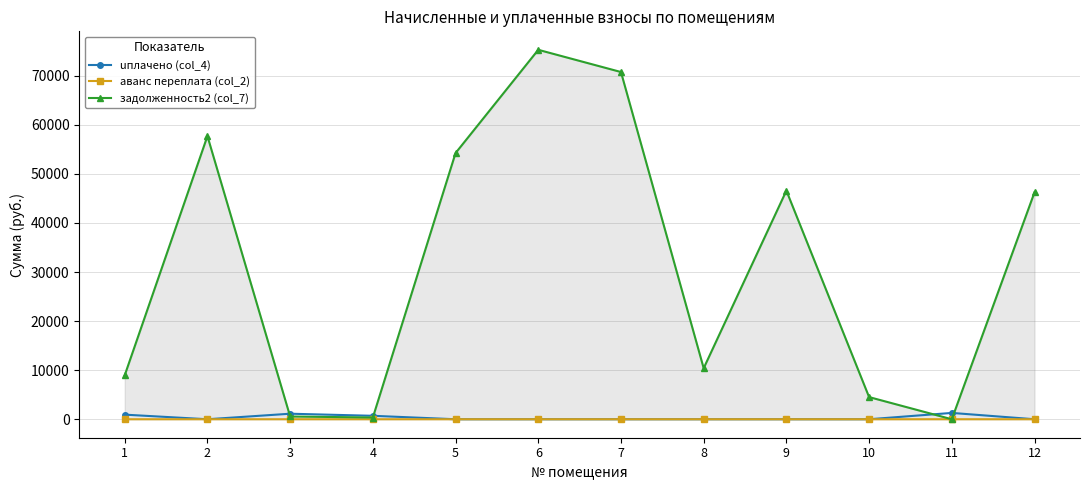

Which series has the largest range (max minus min)?

задолженность2 (col_7)